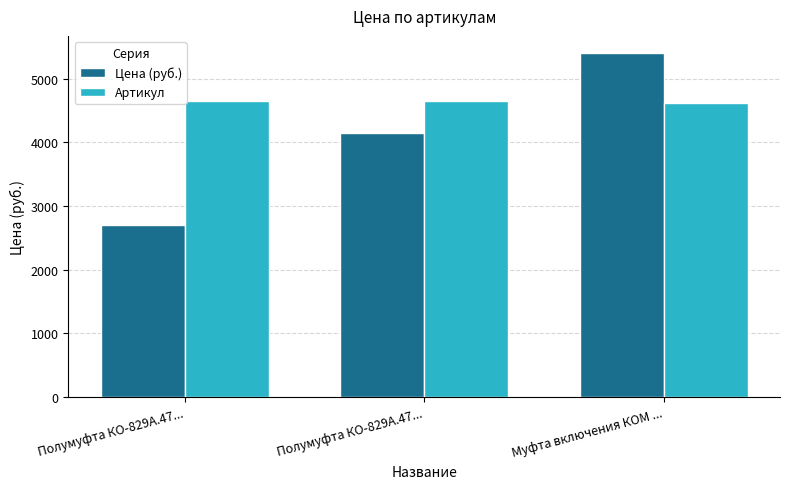

Where does the Цена (руб.) series first go above 4150?

Муфта включения КОМ ...